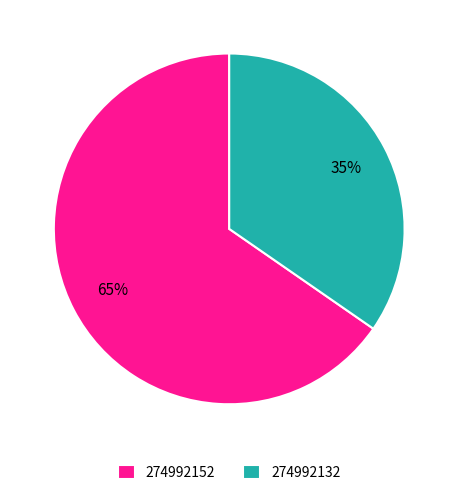

To the nearest percent, what percentage of the pie is 274992152?

65%